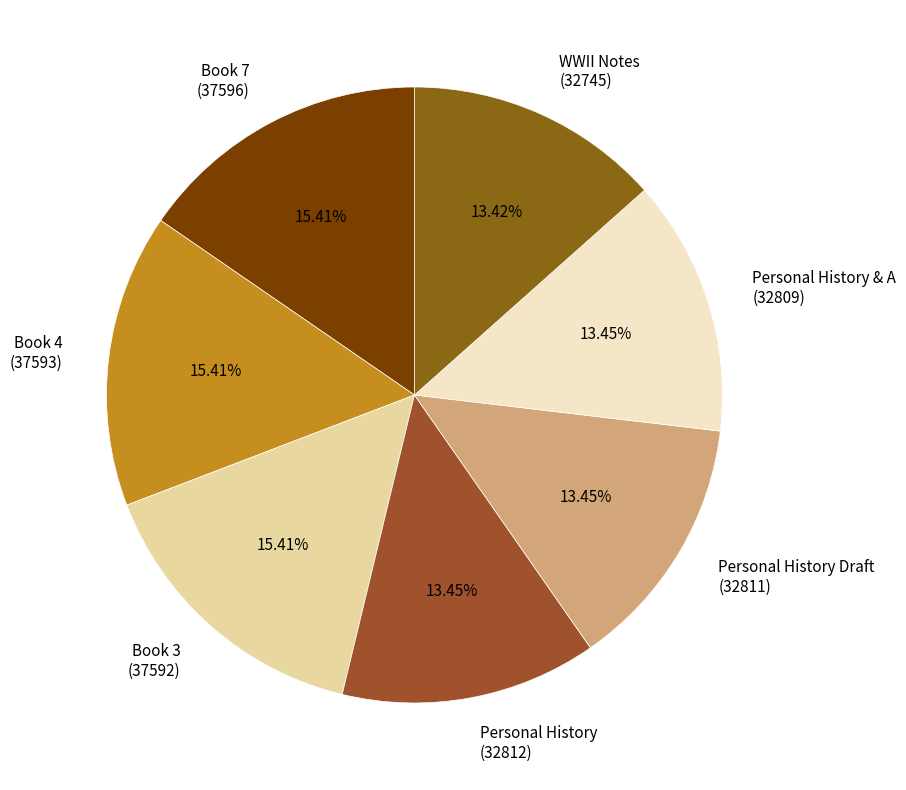

Is the sum of Book 4 (37593) and Personal History Draft (32811) greater than half?

No